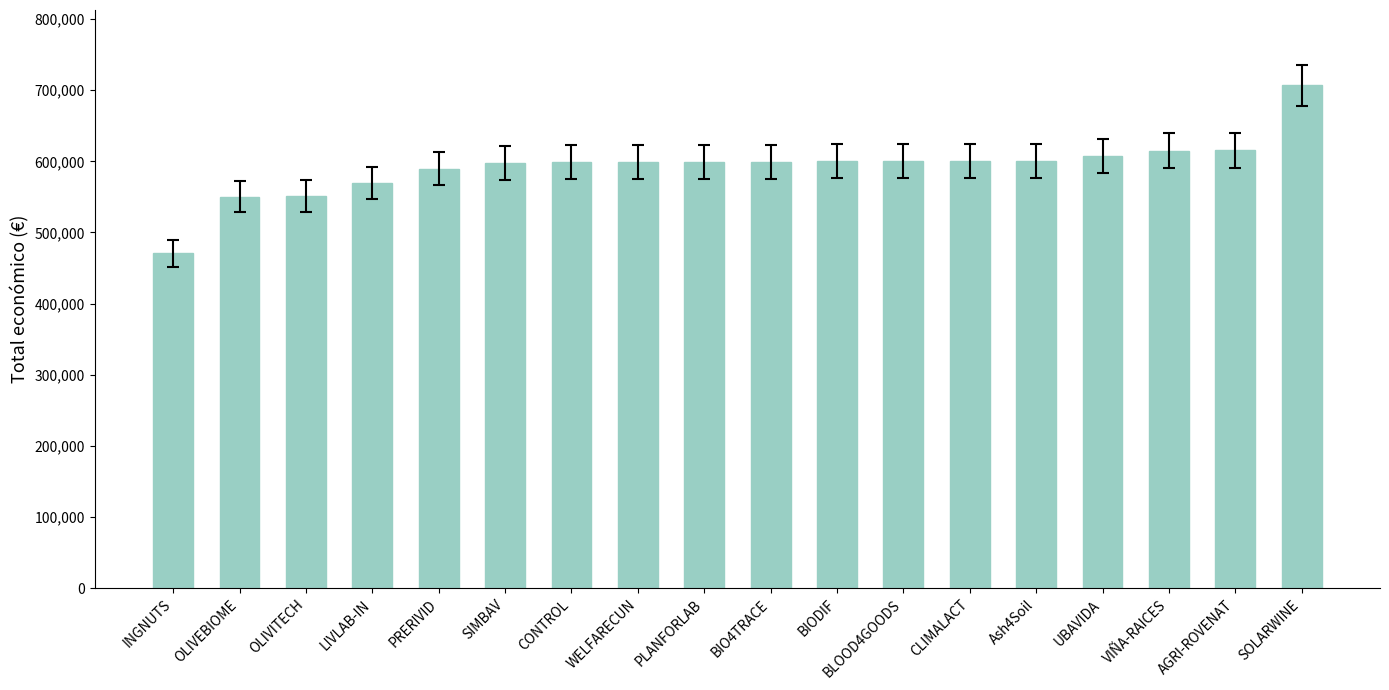

How many values are below 599262?

9